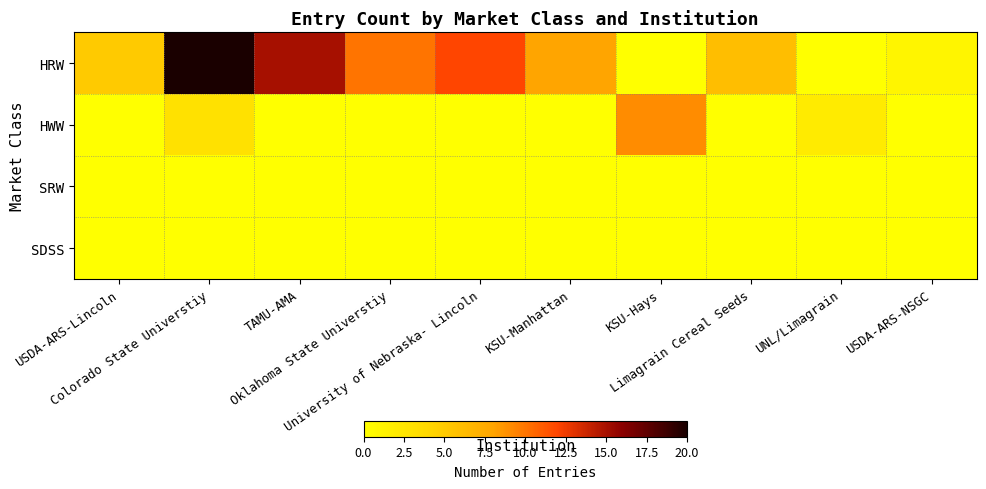

Reading right to left, what are all the values shown in this chart?

HRW: USDA-ARS-NSGC=1	UNL/Limagrain=0	Limagrain Cereal Seeds=6	KSU-Hays=0	KSU-Manhattan=8	University of Nebraska- Lincoln=12	Oklahoma State Universtiy=10	TAMU-AMA=15	Colorado State Universtiy=20	USDA-ARS-Lincoln=5
HWW: USDA-ARS-NSGC=0	UNL/Limagrain=2	Limagrain Cereal Seeds=0	KSU-Hays=9	KSU-Manhattan=0	University of Nebraska- Lincoln=0	Oklahoma State Universtiy=0	TAMU-AMA=0	Colorado State Universtiy=3	USDA-ARS-Lincoln=0
SRW: USDA-ARS-NSGC=0	UNL/Limagrain=0	Limagrain Cereal Seeds=0	KSU-Hays=0	KSU-Manhattan=0	University of Nebraska- Lincoln=0	Oklahoma State Universtiy=0	TAMU-AMA=0	Colorado State Universtiy=0	USDA-ARS-Lincoln=0
SDSS: USDA-ARS-NSGC=0	UNL/Limagrain=0	Limagrain Cereal Seeds=0	KSU-Hays=0	KSU-Manhattan=0	University of Nebraska- Lincoln=0	Oklahoma State Universtiy=0	TAMU-AMA=0	Colorado State Universtiy=0	USDA-ARS-Lincoln=0